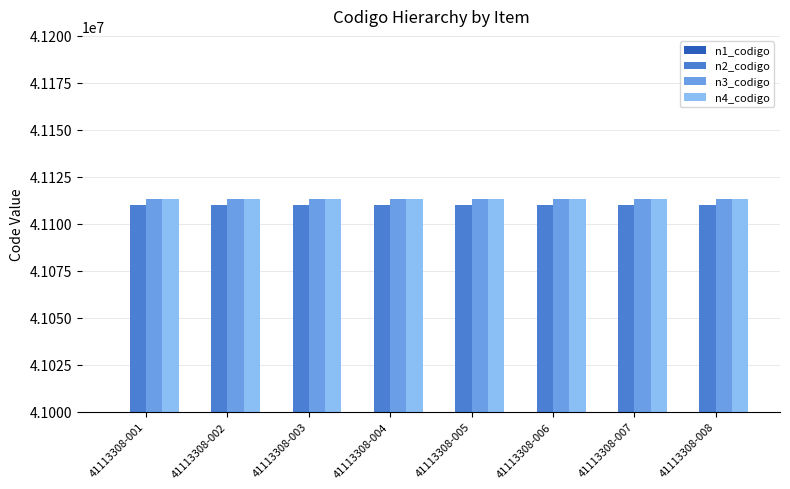

Are the bars grouped side by side (vs. stacked)?

Yes